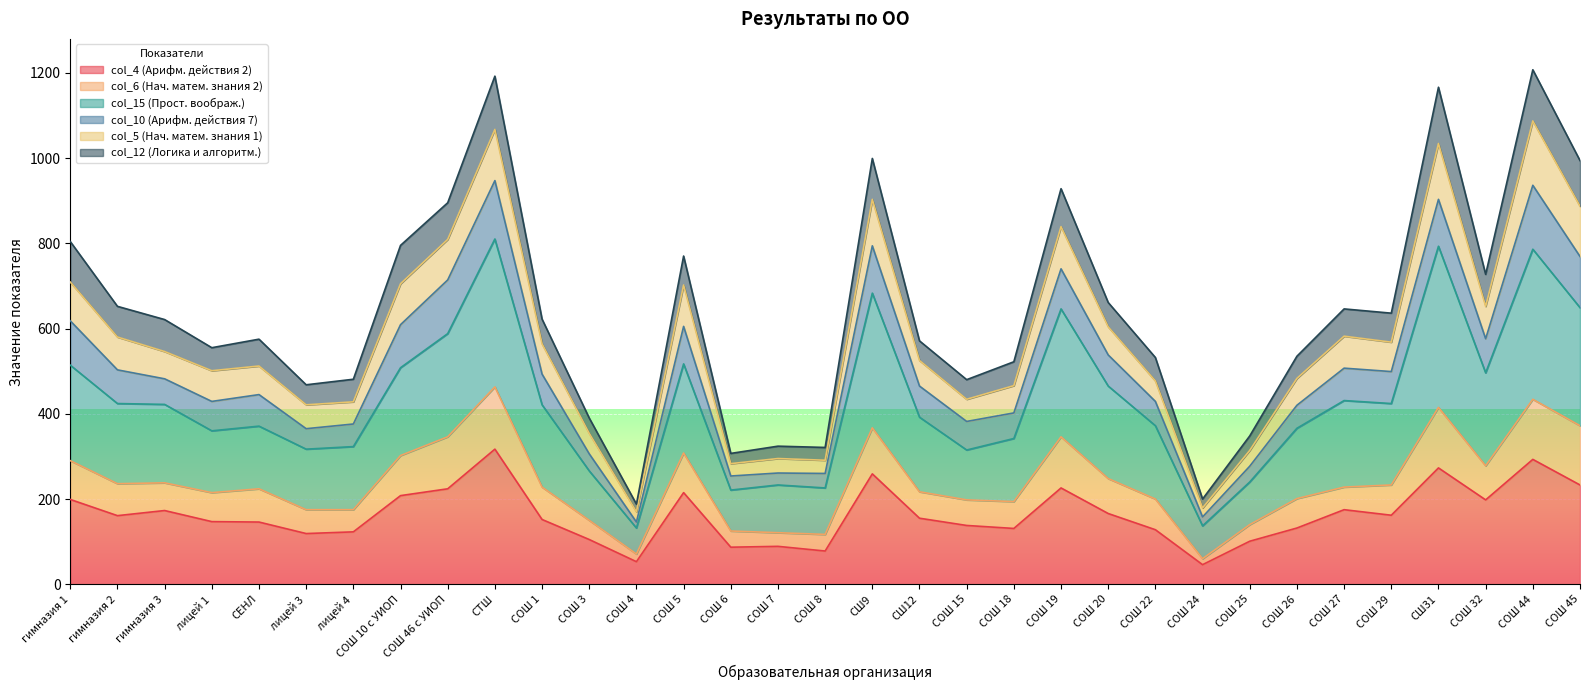

True or false: col_4 (Арифм. действия 2) and col_5 (Нач. матем. знания 1) intersect in this chart.

False